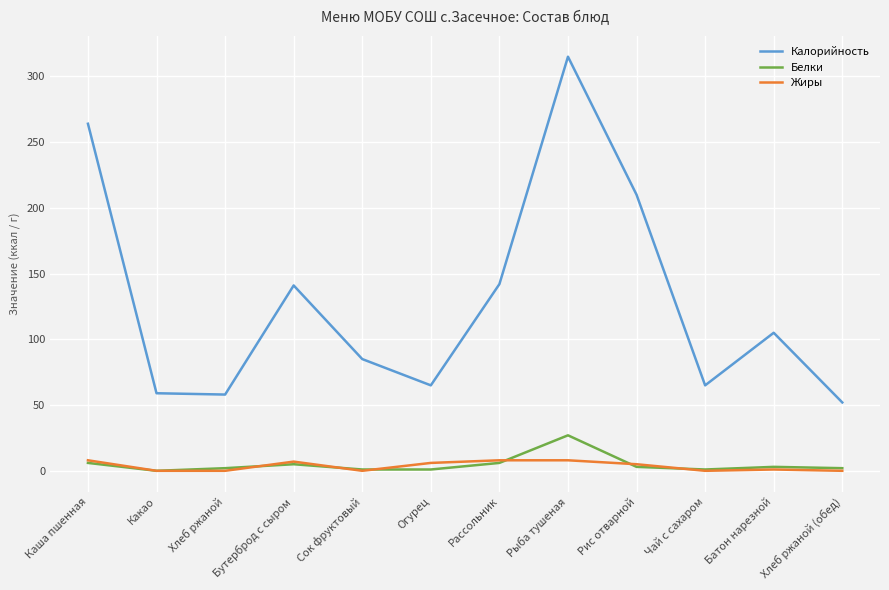

At which category does Белки reach its first local peak?

Бутерброд с сыром